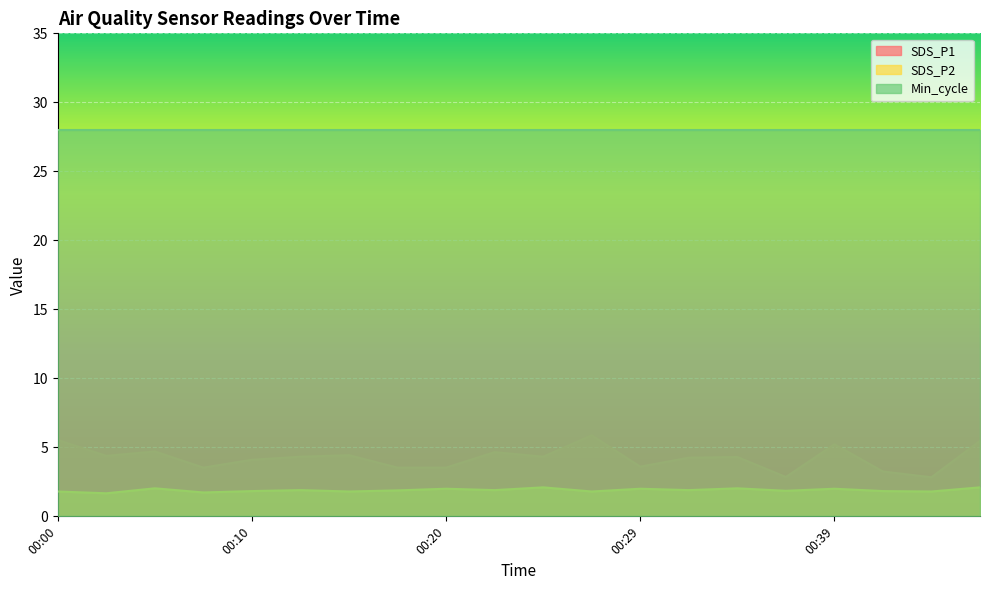

Is it true that SDS_P1 equals 7.7 at 00:12?

False